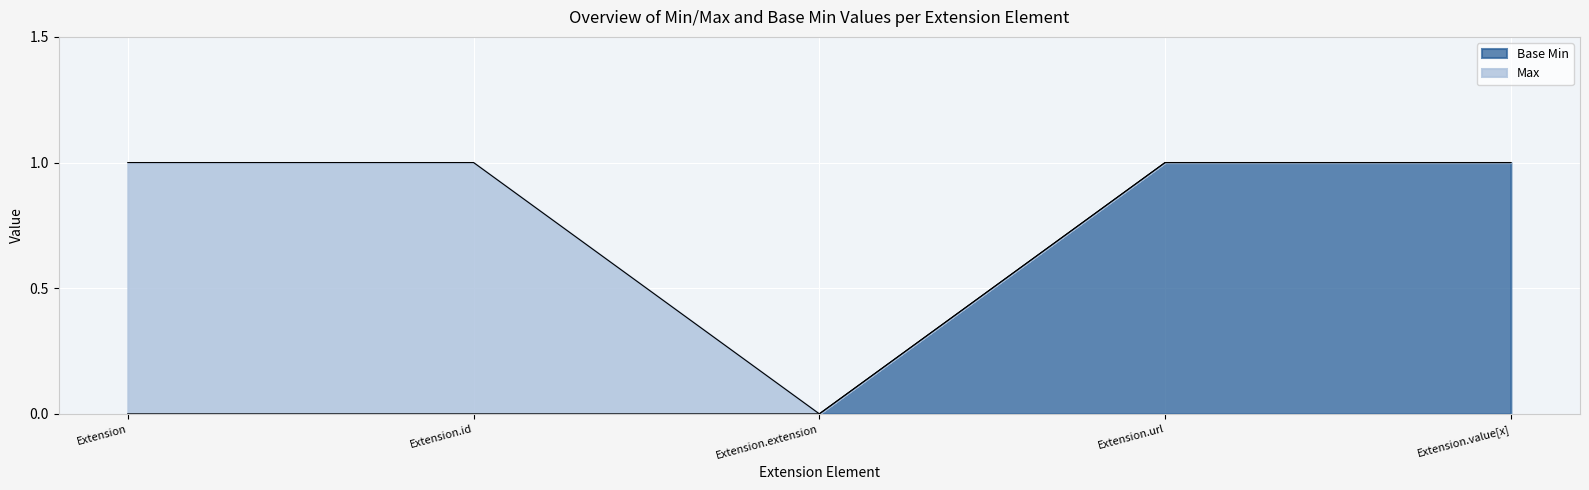

How many interior local valleys does the Max series have?

1